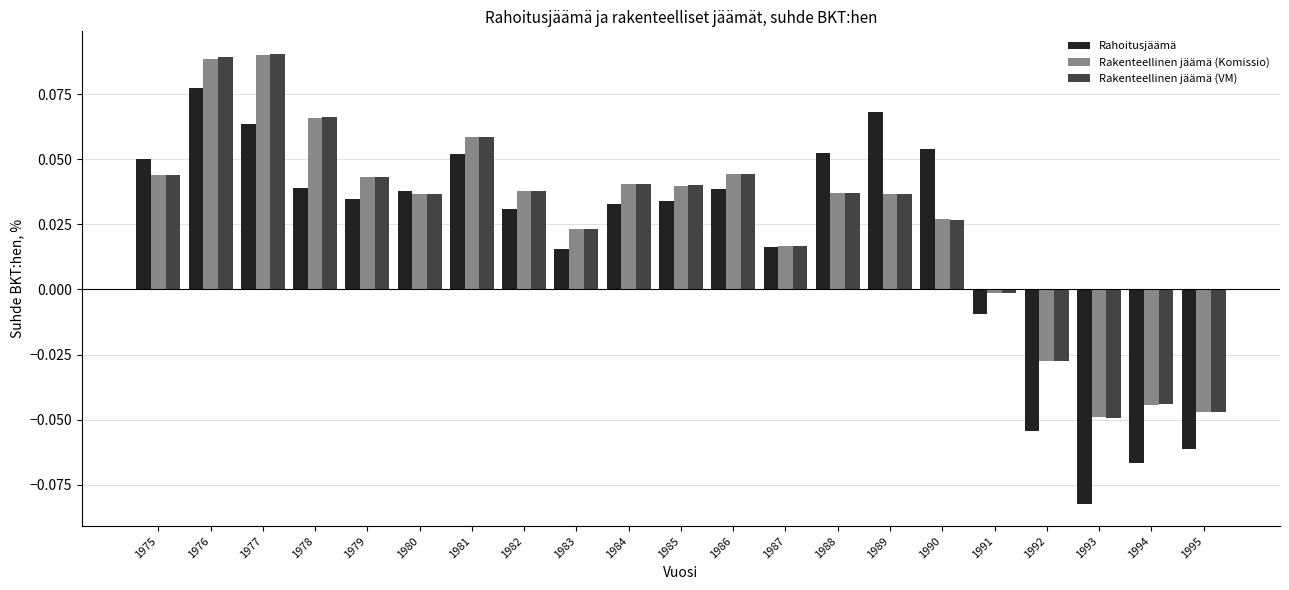

Where does the Rakenteellinen jäämä (VM) series first go above 0?

1975